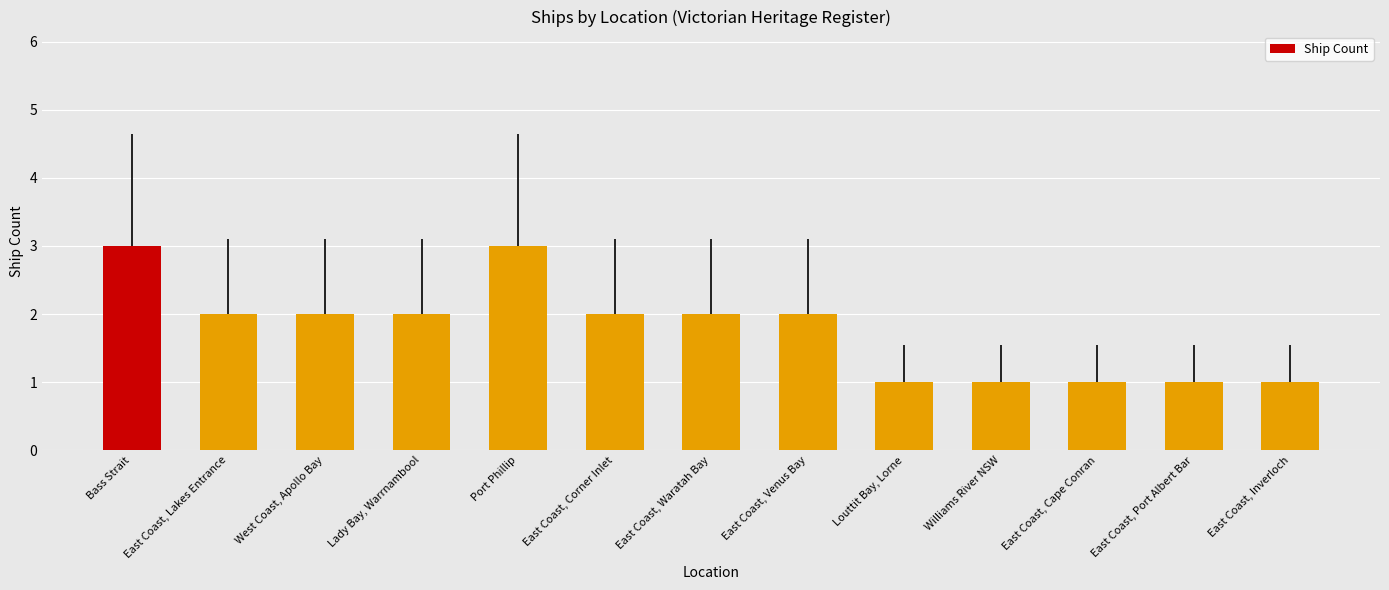

What is the label of the 7th bar from the left?

East Coast, Waratah Bay